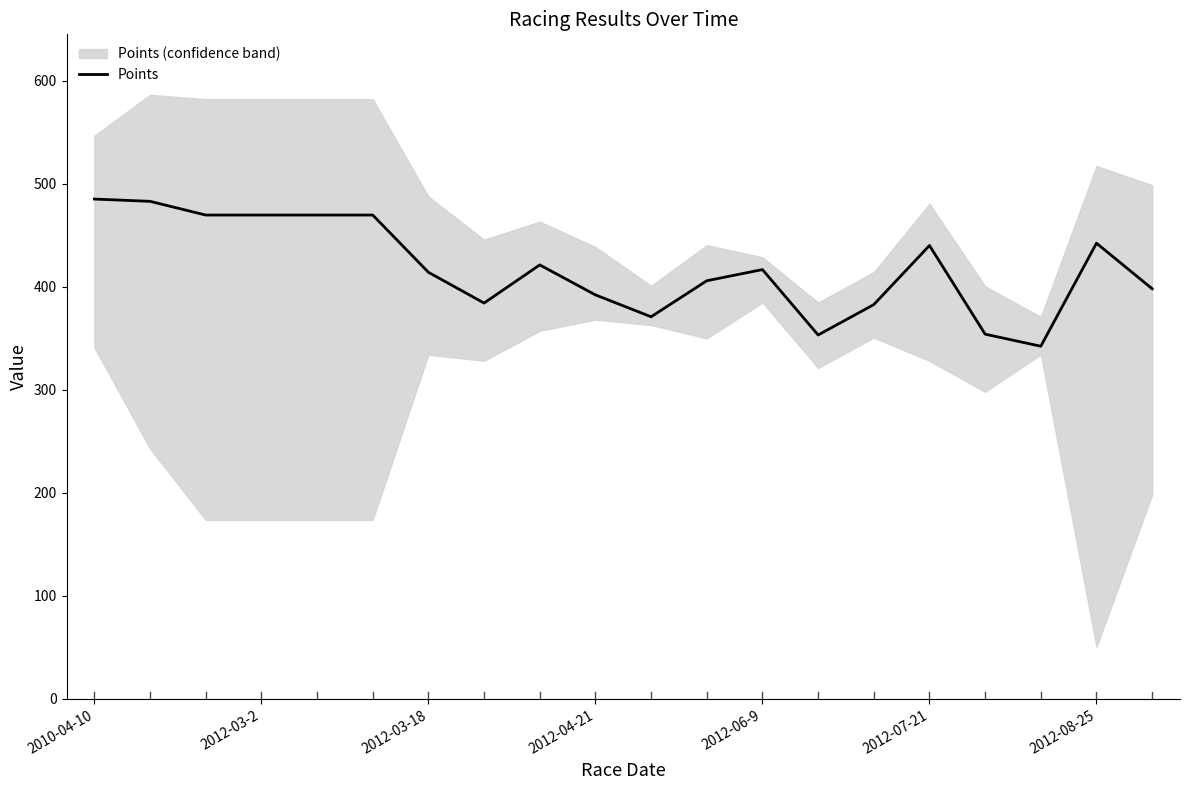

What is the minimum value for Points?

342.4